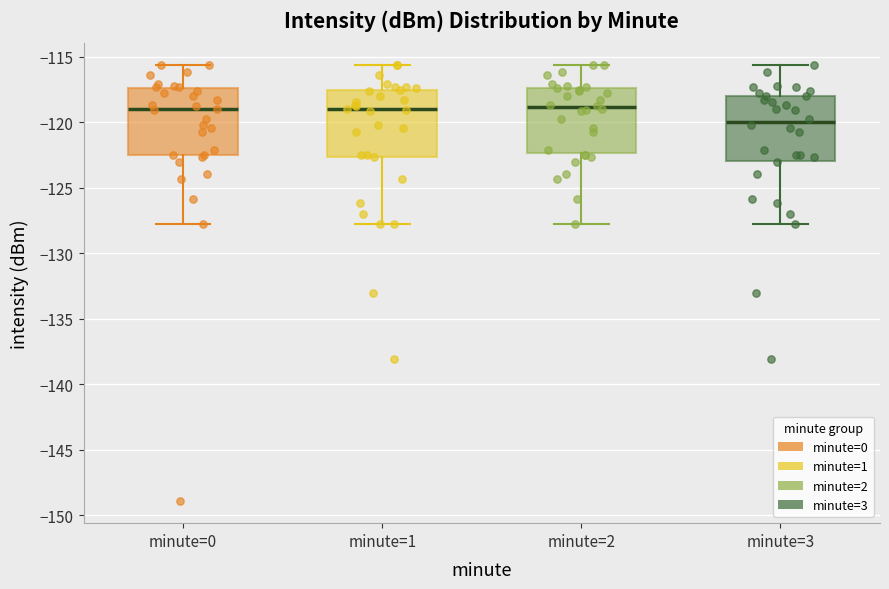

Where does the upper whisker of the box for minute=1 end on the y-axis? The values are not printed on the chart, so give them approximately, as read against the axis.

-115.5